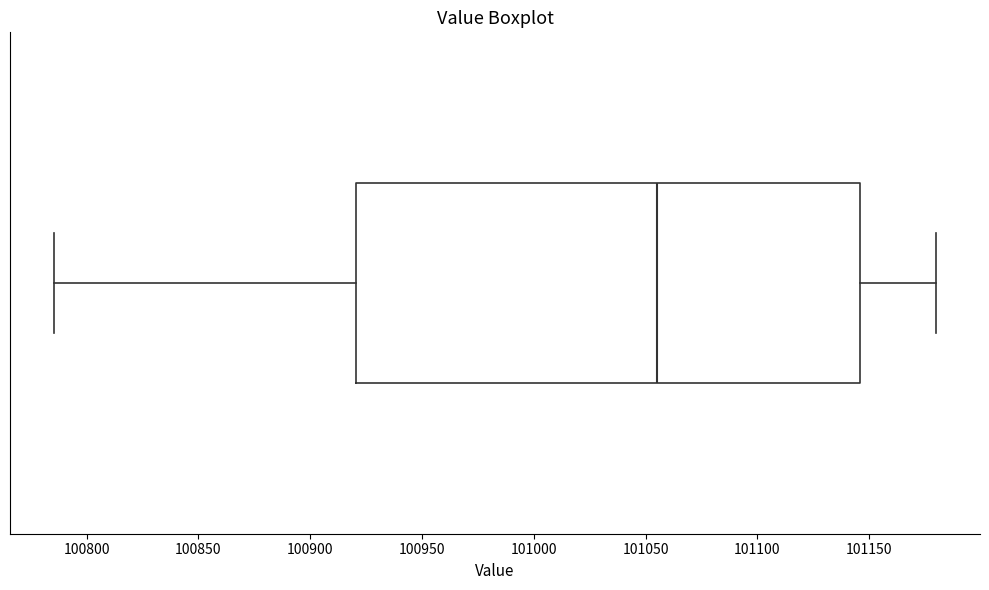

Read this box plot against the x-axis: the position of the median line, the range covered by the box, and the ends of both whiskers. The values are not printed on the chart, so give them approximately, as read against the axis.

median 101055, box 100920 to 101145, whiskers 100785 to 101180